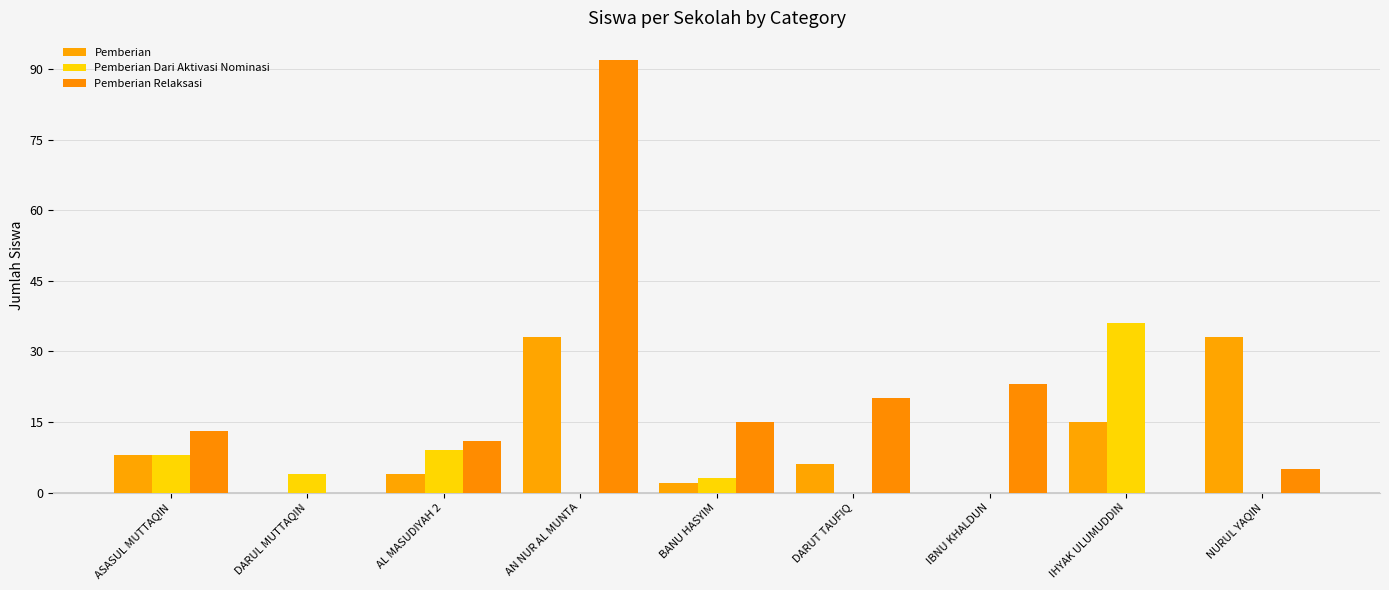

What is the difference between the highest and lowest values at BANU HASYIM?

13